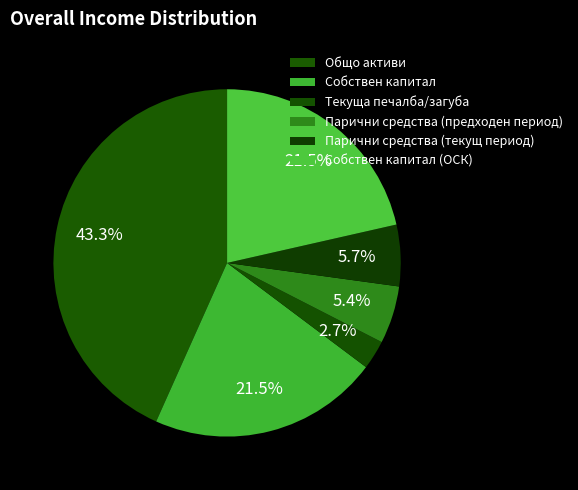

True or false: Общо активи accounts for 43% of the total.

True